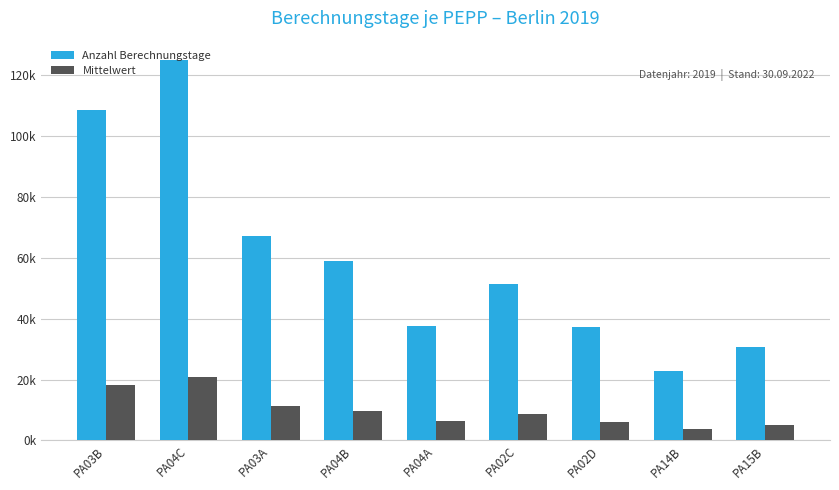

What is the label of the 4th bar from the right?

PA02C